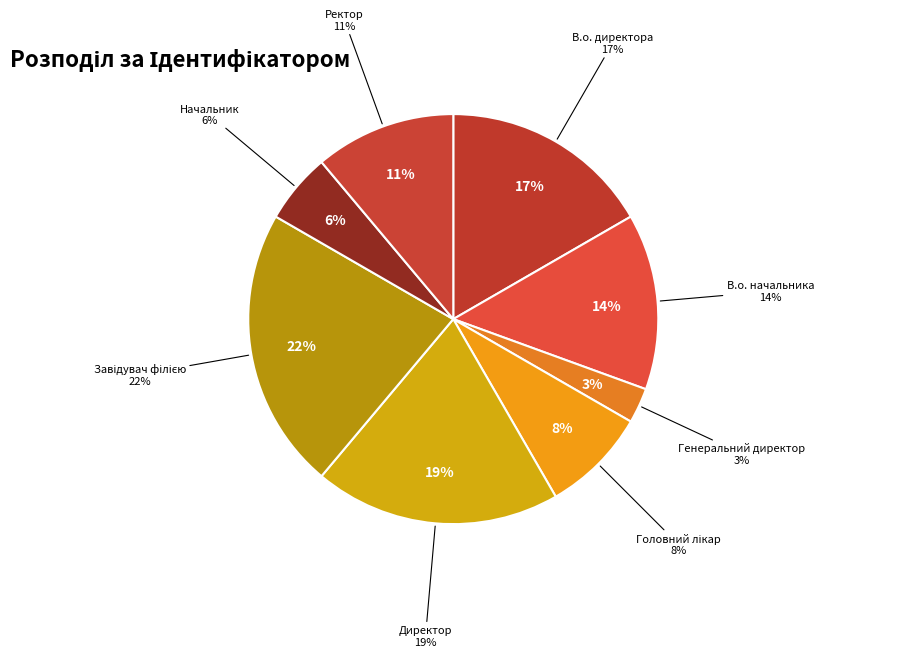

To the nearest percent, what is the difference between the largest and smallest slice percentages?

19%